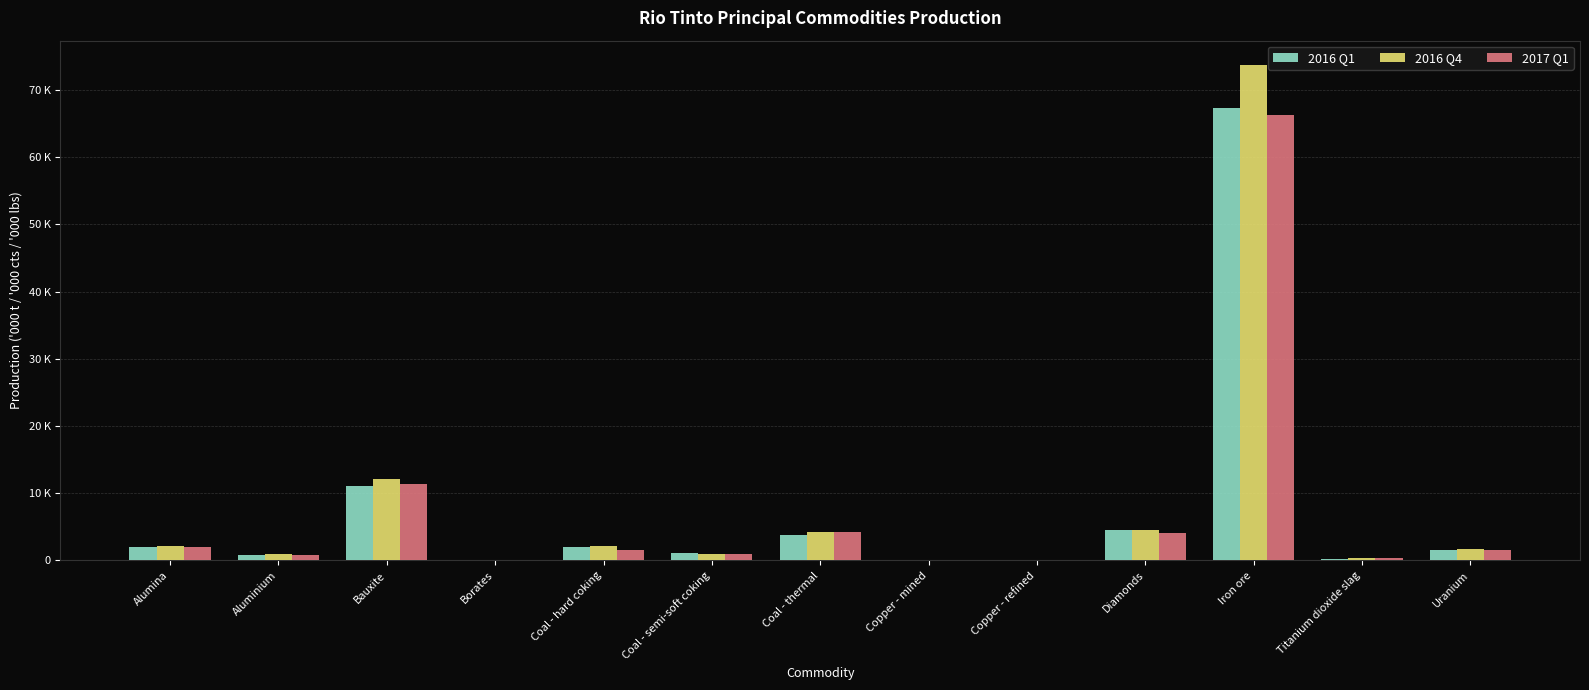

What are all the series names shown in the legend?

2016 Q1, 2016 Q4, 2017 Q1